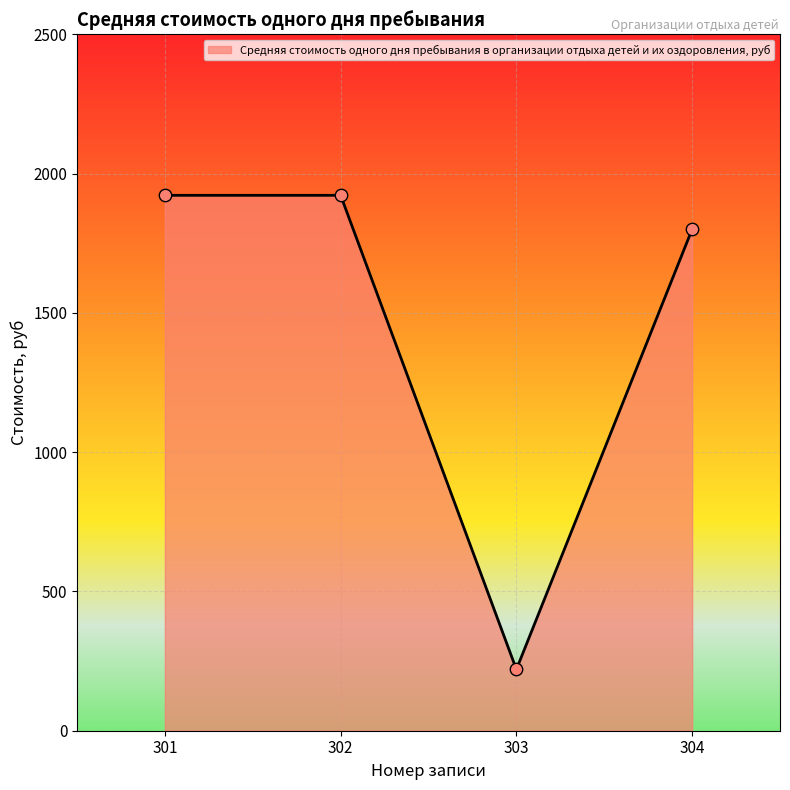

Approximately how many times larger is the value at 303 compared to 304?

0.1